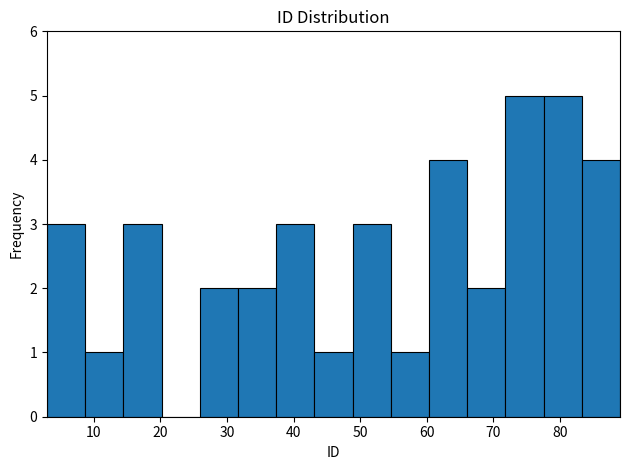

Reading left to right, transcribe this chart: for each bar, give the range it covers on the x-axis and its height. Neither the bar edges nor the heights are printed on the chart, so give them approximately, as read against the axes.

3 to 9: 3
9 to 14: 1
14 to 20: 3
20 to 26: 0
26 to 32: 2
32 to 37: 2
37 to 43: 3
43 to 49: 1
49 to 55: 3
55 to 60: 1
60 to 66: 4
66 to 72: 2
72 to 78: 5
78 to 83: 5
83 to 89: 4